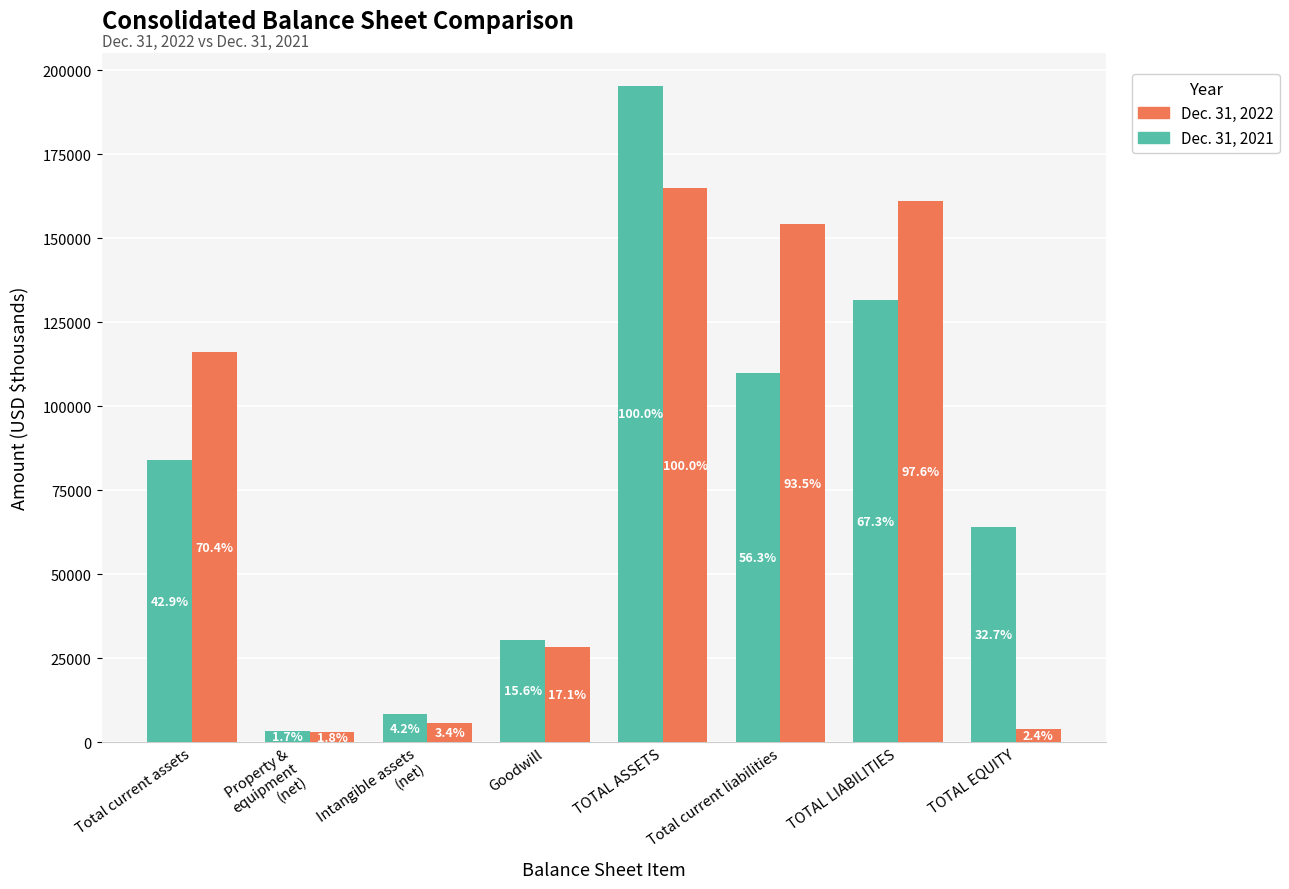

Does the chart contain stacked bars?

No